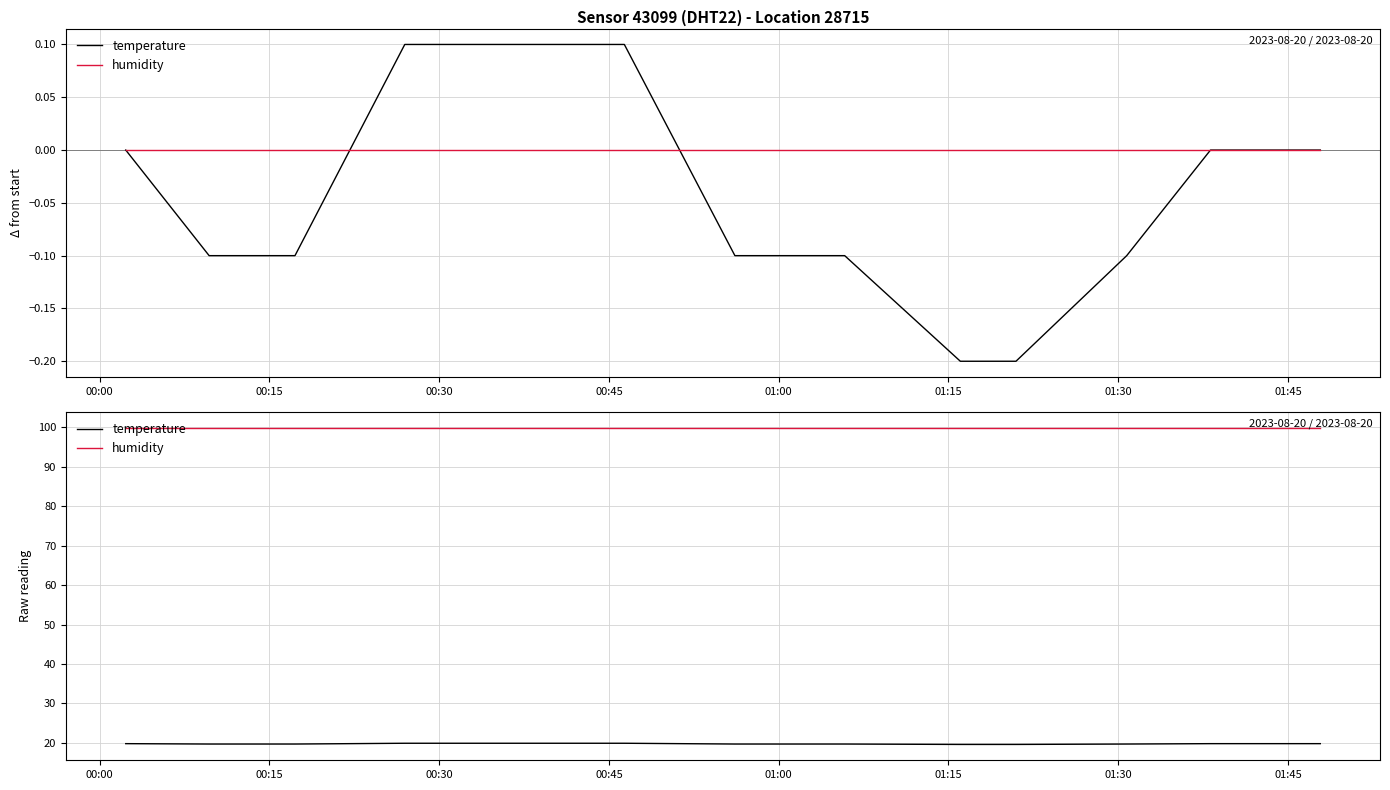

The value of temperature at 00:45 is 19.9. True or false?

True